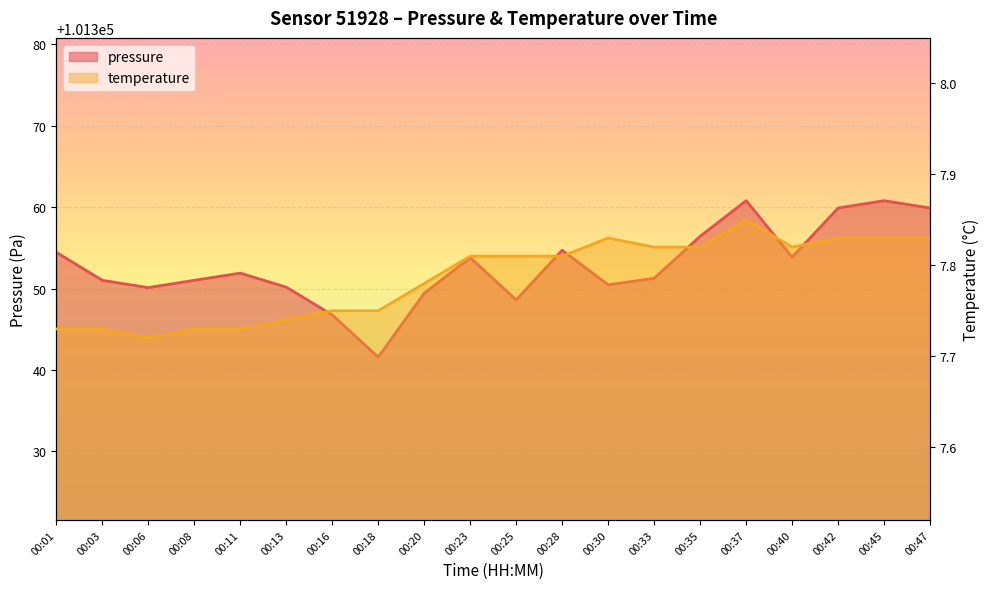

What is the sum of the temperature values at 00:11 and 00:30?

15.6